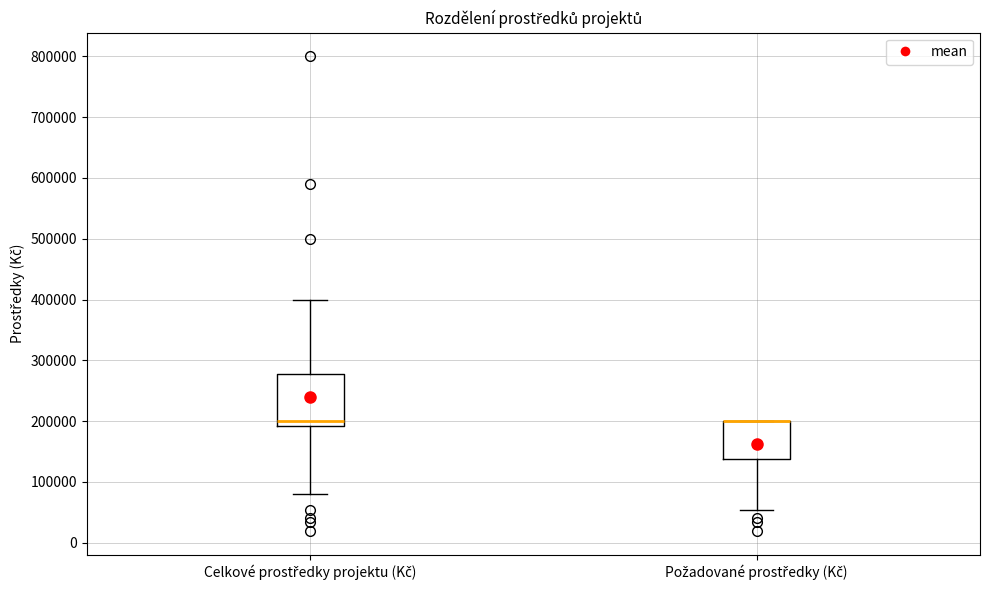

Reading left to right, transcribe this box plot: for each box, give where its median line is, the range the box spans, and where its two whiskers end, as read against the y-axis. The values are not printed on the chart, so give them approximately, as read against the axis.

Celkové prostředky projektu (Kč): median 200000, box 190000 to 280000, whiskers 80000 to 400000
Požadované prostředky (Kč): median 200000 (drawn on the box's upper edge), box 140000 to 200000, whiskers 50000 to 200000